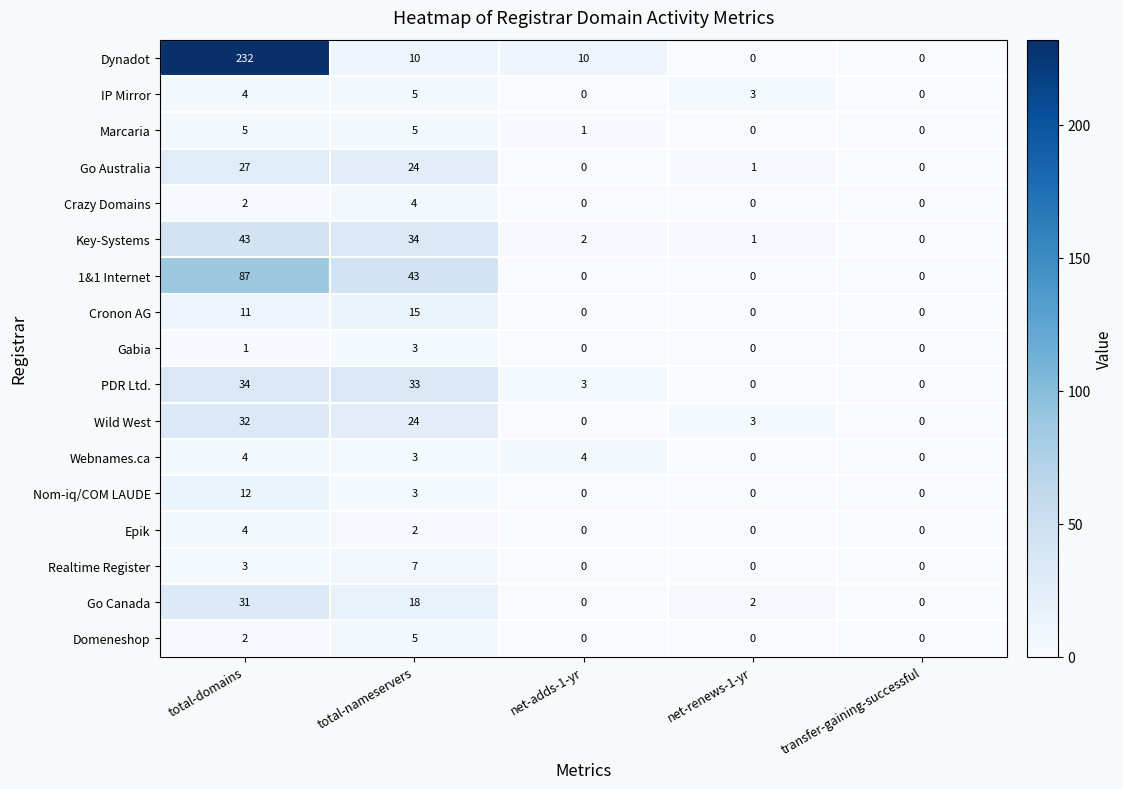

True or false: Gabia has a value of 2 at transfer-gaining-successful.

False